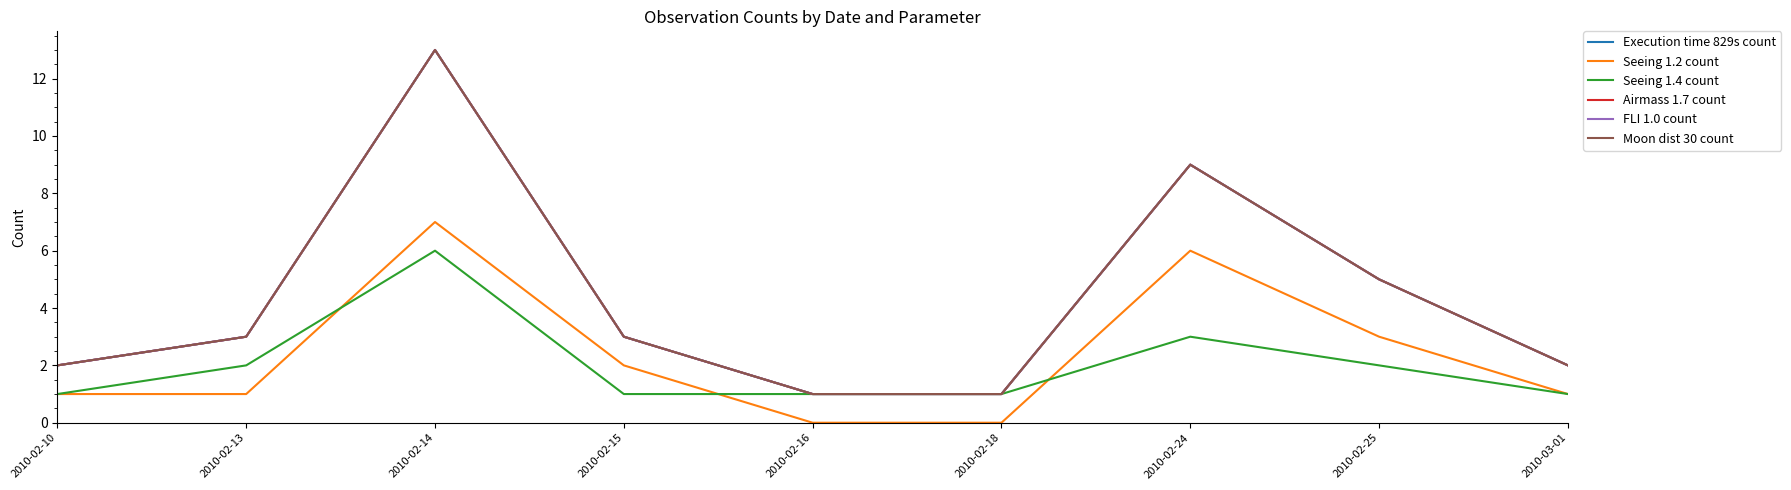

How many series are shown in this chart?

6